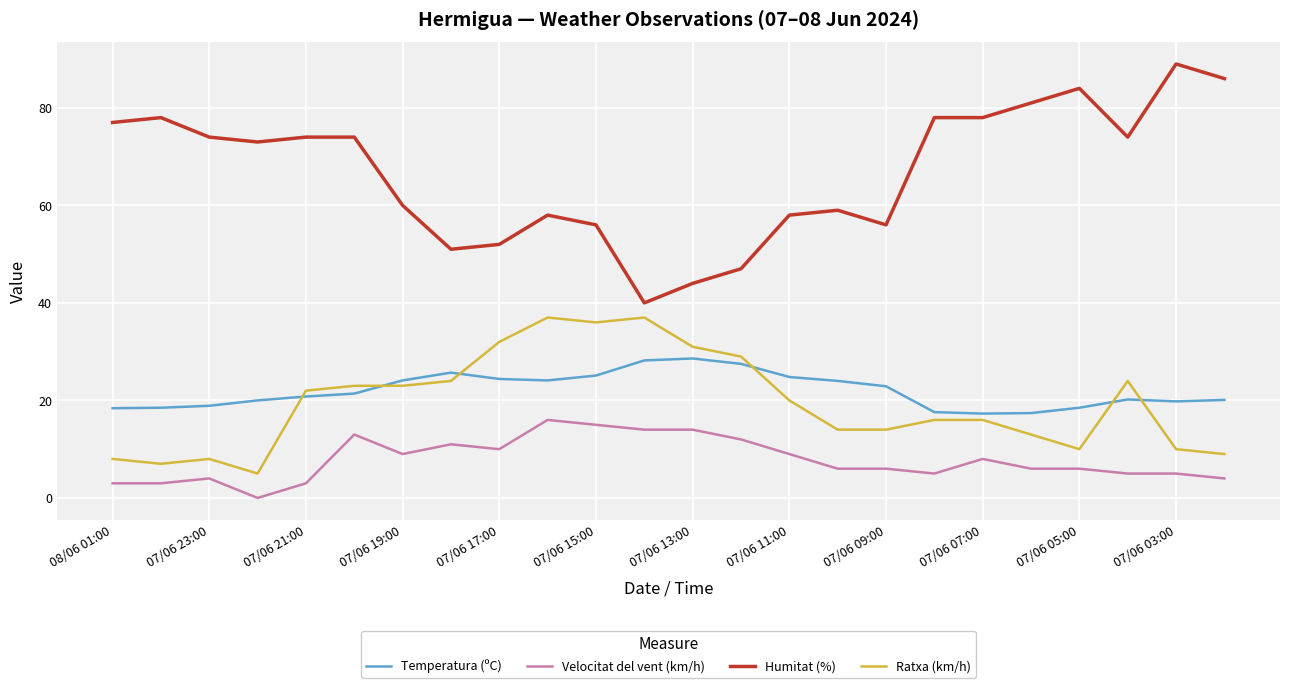

True or false: Humitat (%) and Ratxa (km/h) cross at least once.

False